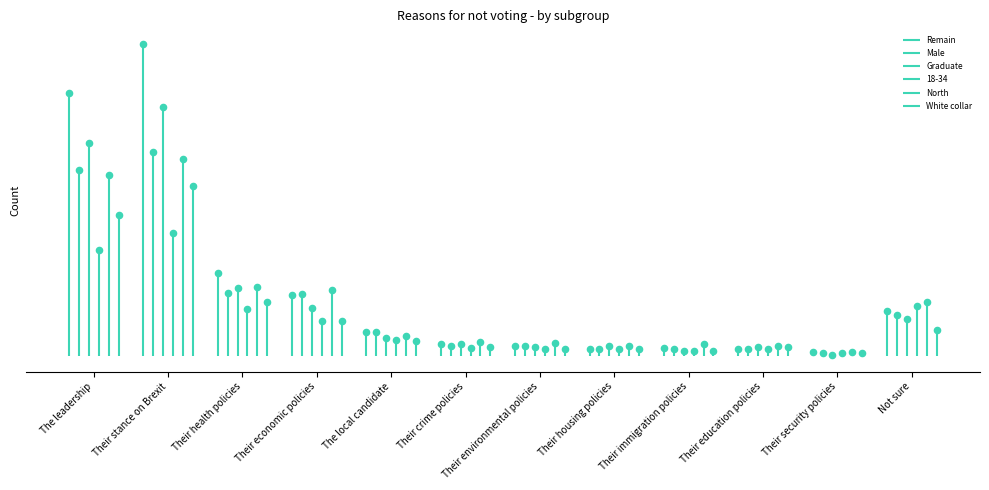

Which series contains the lowest Y value?

Graduate